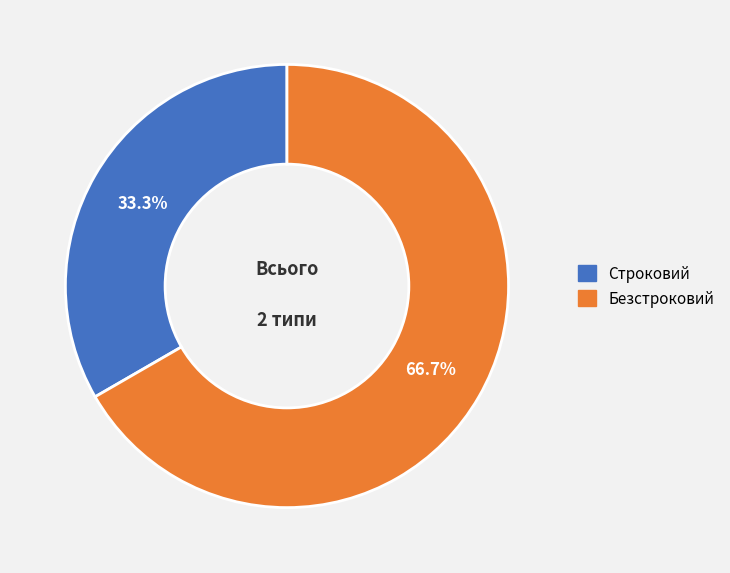

What percentage do Безстроковий and Строковий together represent?

100.0%